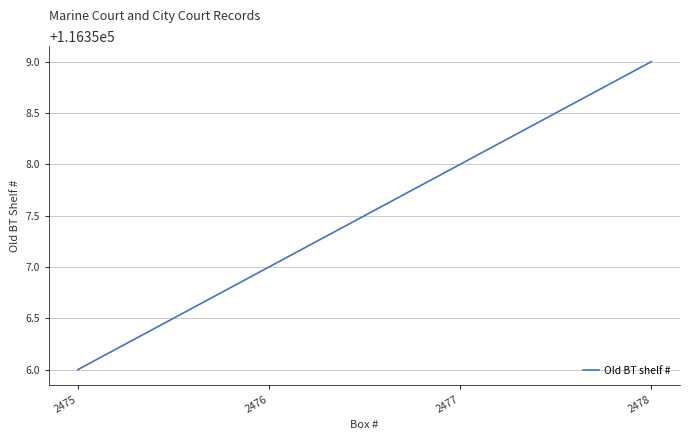

Approximately how many times larger is the value at 2475 compared to 2476?

1.0